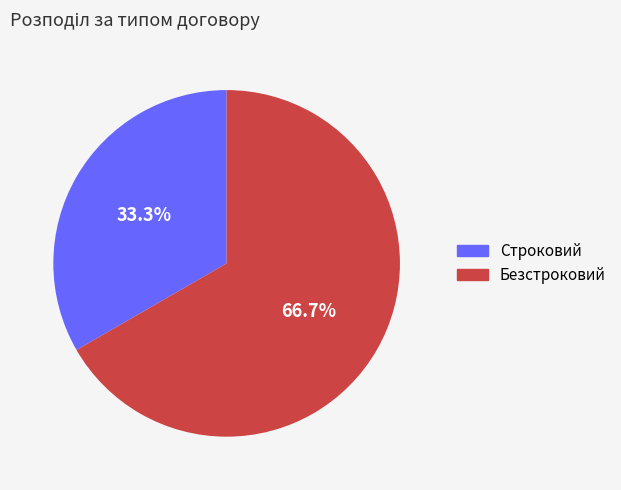

True or false: Строковий accounts for 33% of the total.

True